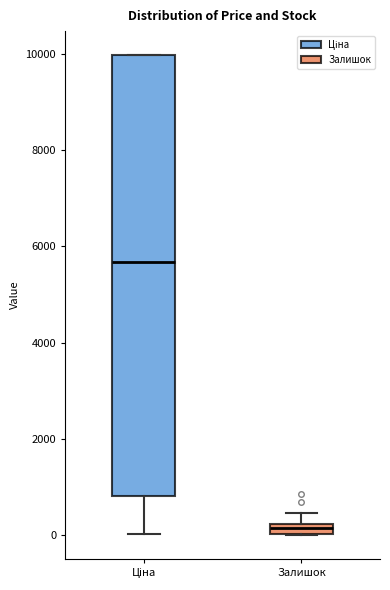

Where does the median line of the box for Ціна sit on the y-axis? The values are not printed on the chart, so give them approximately, as read against the axis.

5600